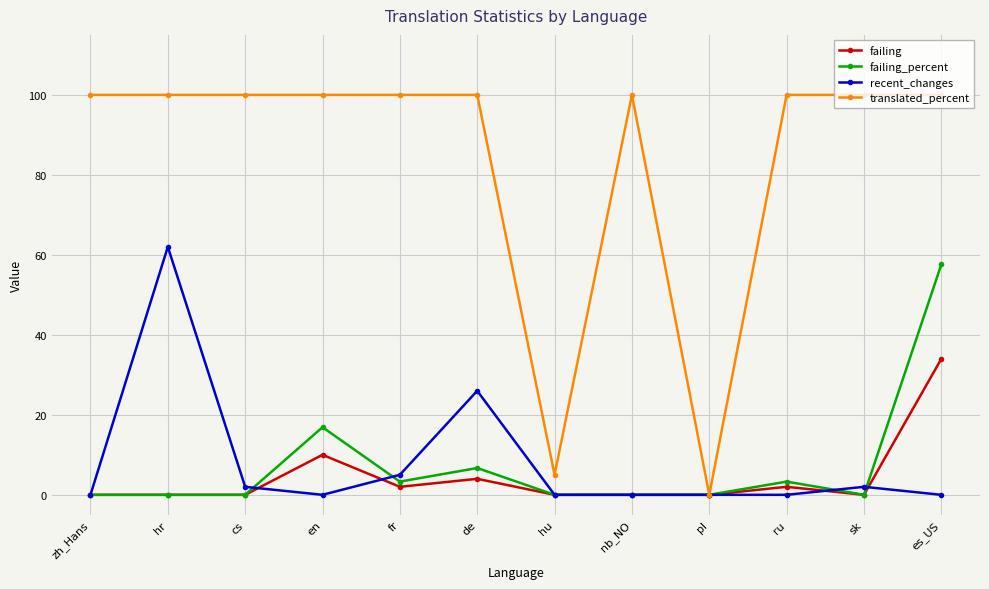

Is it true that failing_percent equals -28.8 at cs?

False